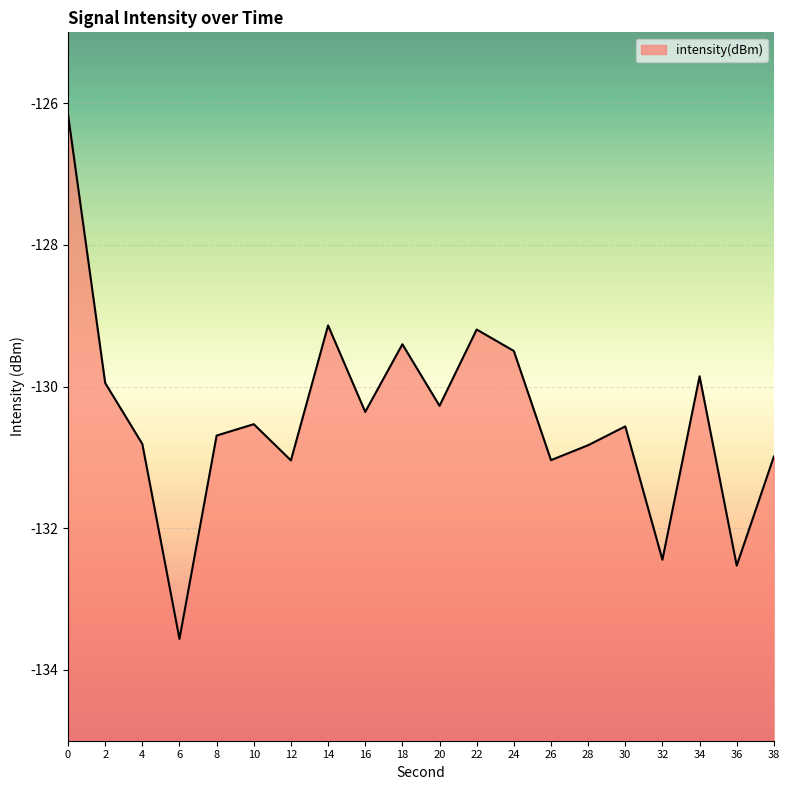

What is the average value?

-130.4